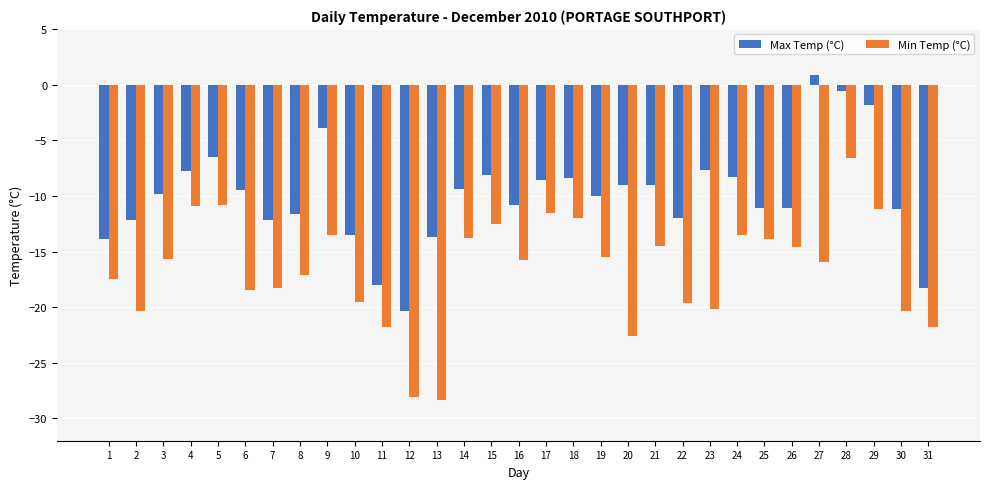

What are all the series names shown in the legend?

Max Temp (°C), Min Temp (°C)